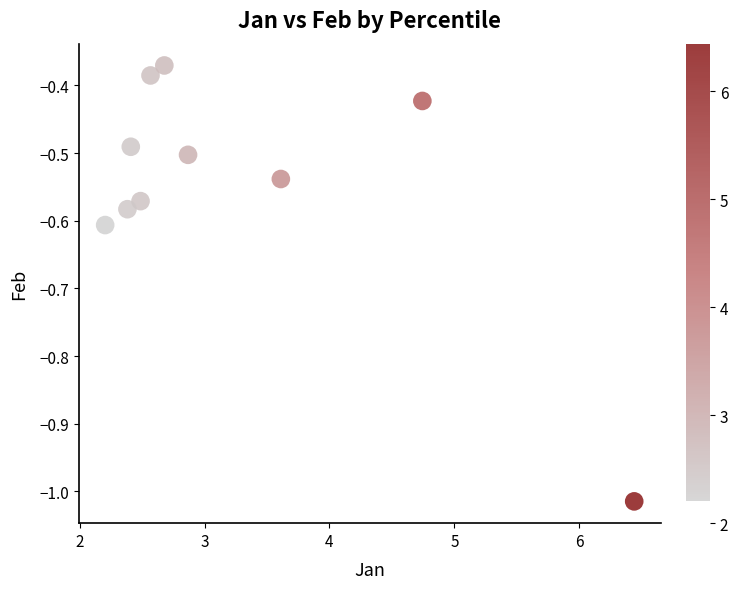

What is the average X value?

3.2